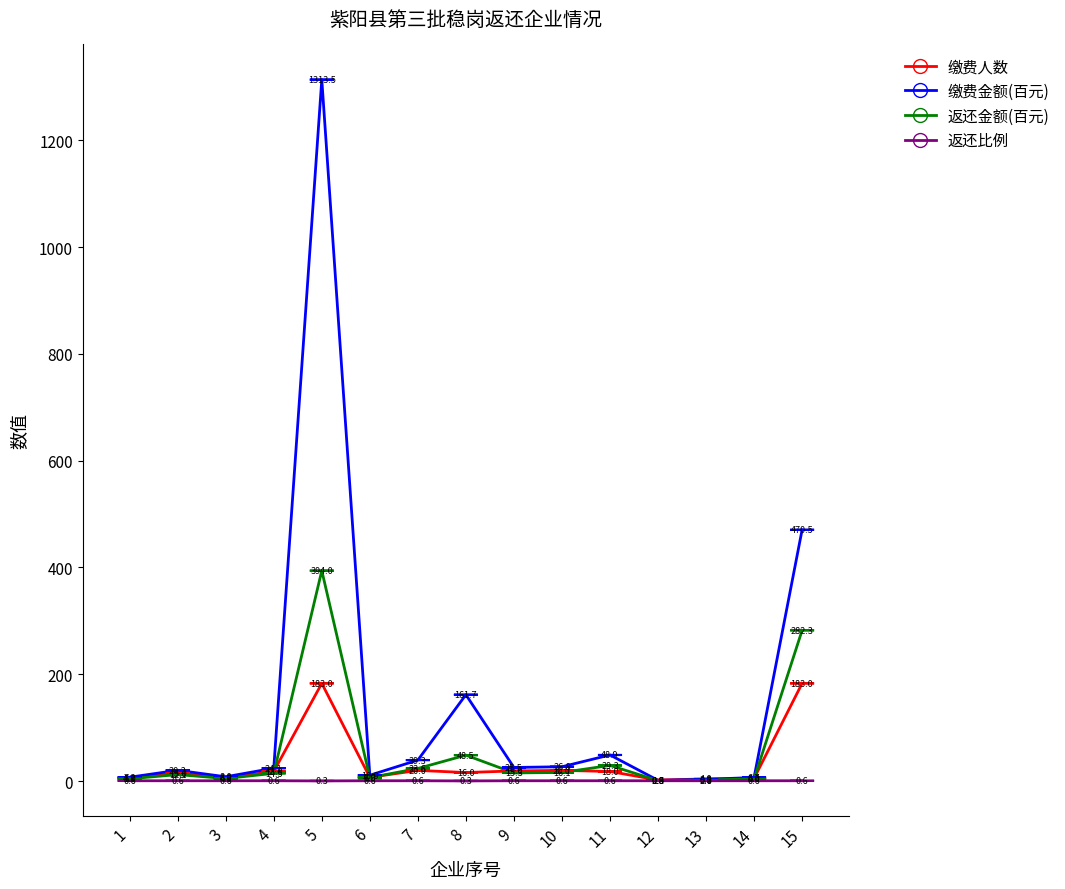

True or false: 缴费金额(百元) has a value of 6.7 at 14.

True